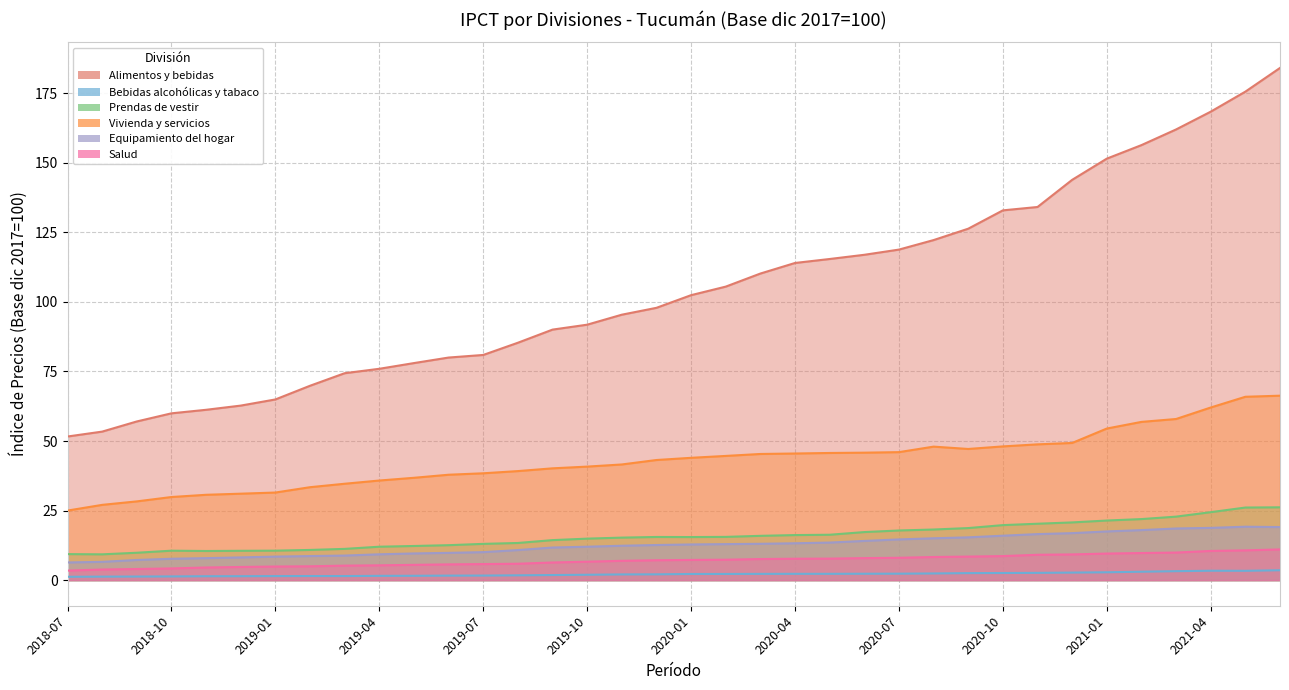

What are all the series names shown in the legend?

Alimentos y bebidas, Bebidas alcohólicas y tabaco, Prendas de vestir, Vivienda y servicios, Equipamiento del hogar, Salud